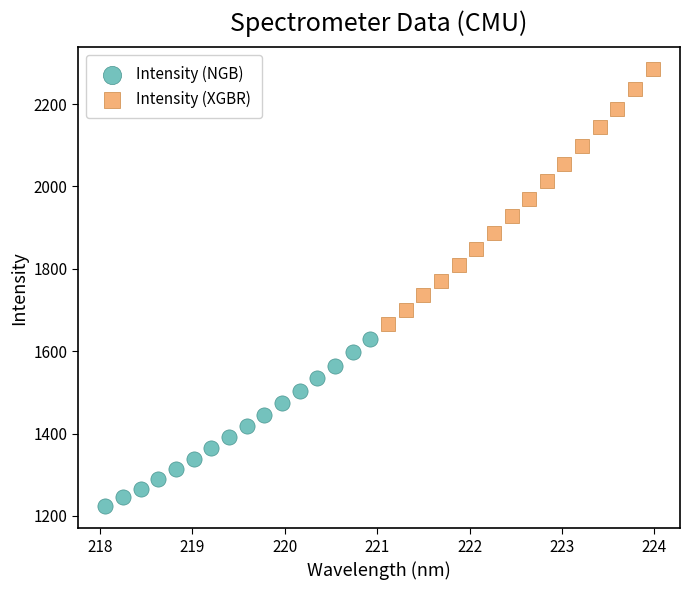

Which series contains the lowest Y value?

Intensity (NGB)